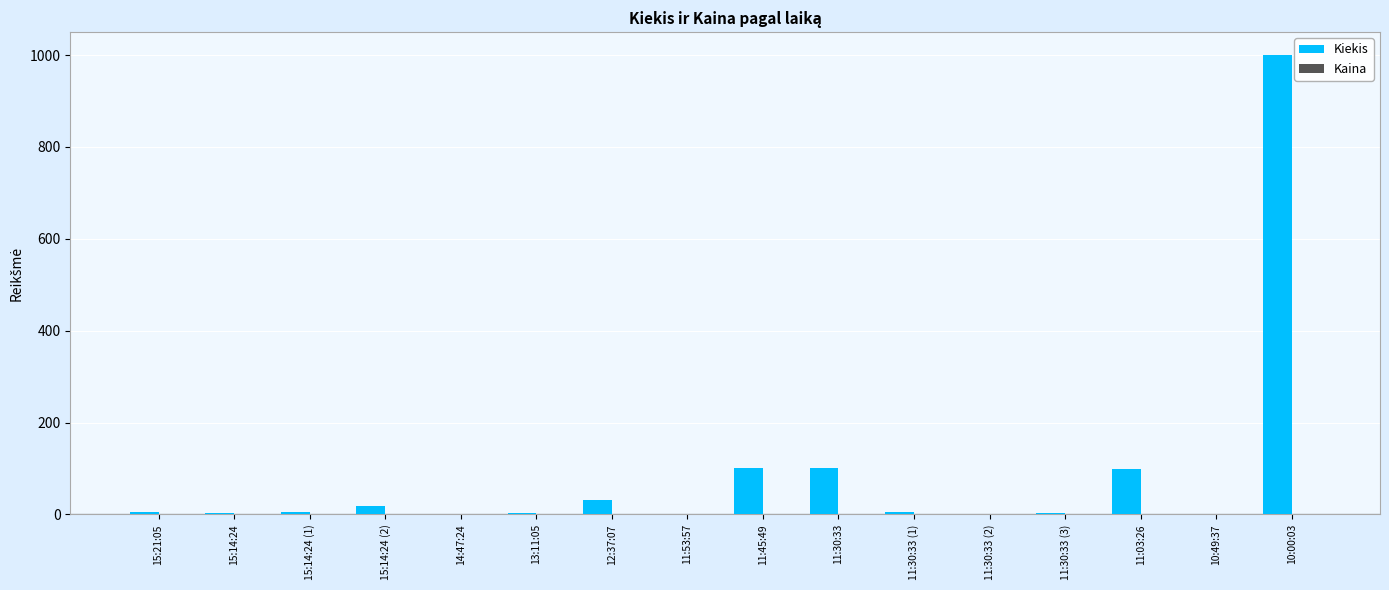

The value of Kiekis at 11:30:33 is 152.8. True or false?

False